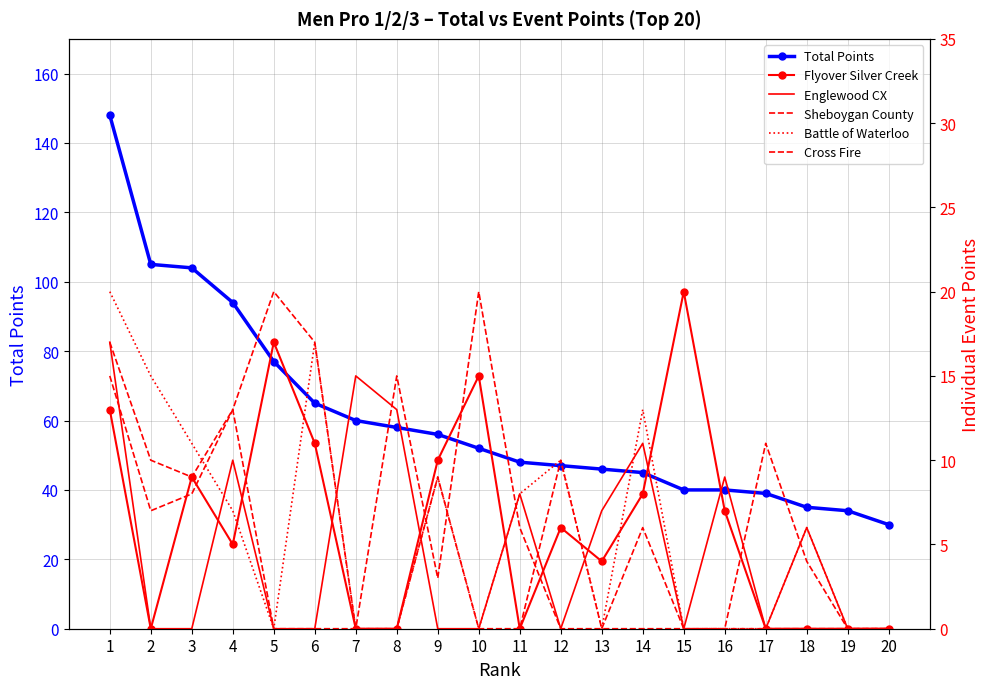

Reading left to right, transcribe all the data shown in this chart.

Total Points: 148	105	104	94	77	65	60	58	56	52	48	47	46	45	40	40	39	35	34	30
Flyover Silver Creek: 13	0	9	5	17	11	0	0	10	15	0	6	4	8	20	7	0	0	0	0
Englewood CX: 17	0	0	10	0	0	15	13	0	0	8	0	7	11	0	9	0	6	0	0
Sheboygan County: 15	7	8	13	20	17	0	0	9	0	0	10	0	6	0	0	0	0	0	0
Battle of Waterloo: 20	15	11	7	0	17	0	0	9	0	8	10	0	13	0	0	0	6	0	0
Cross Fire: 17	10	9	13	0	0	0	15	3	20	6	0	0	0	0	0	11	4	0	0